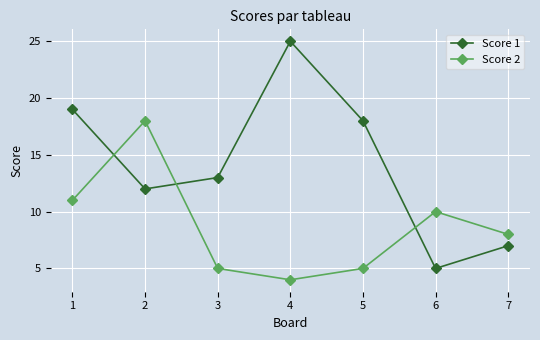

Reading left to right, extract all data points from this chart.

Score 1: 1=19	2=12	3=13	4=25	5=18	6=5	7=7
Score 2: 1=11	2=18	3=5	4=4	5=5	6=10	7=8